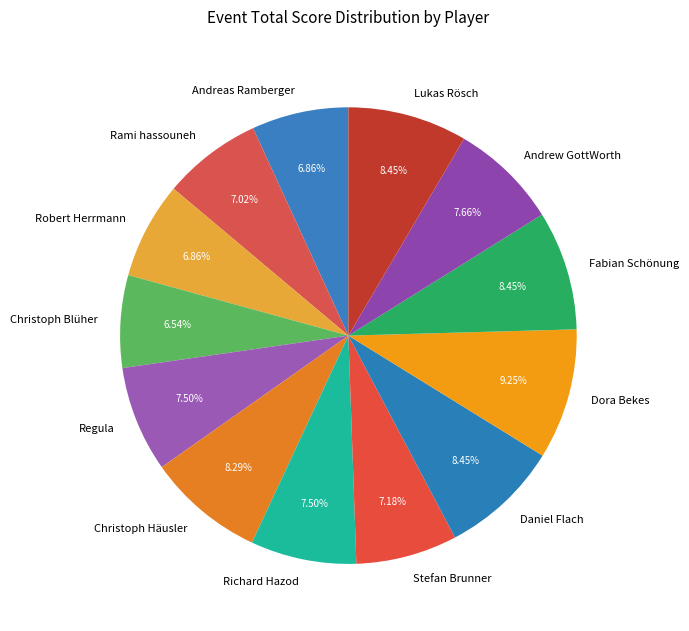

Do Andreas Ramberger and Stefan Brunner together represent more than half of the pie?

No